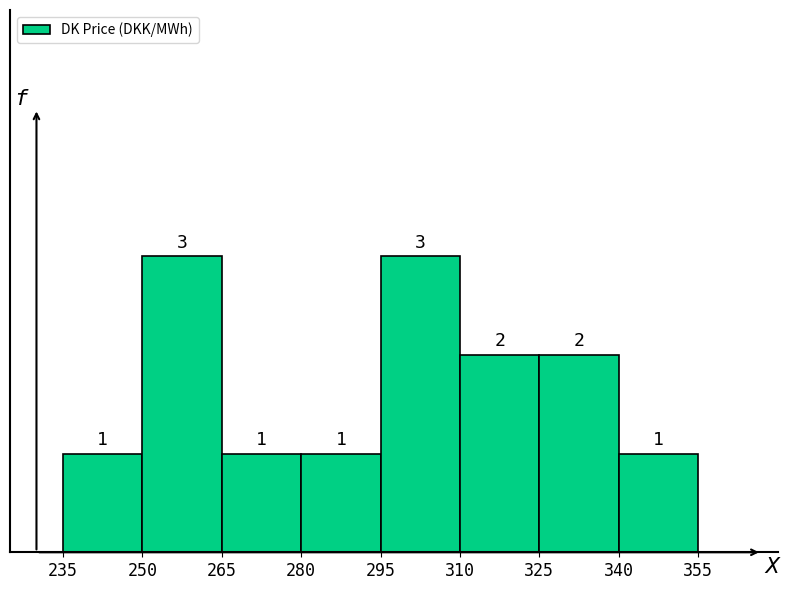

What is the height of the bar covering 325 to 340 on the x-axis?

2